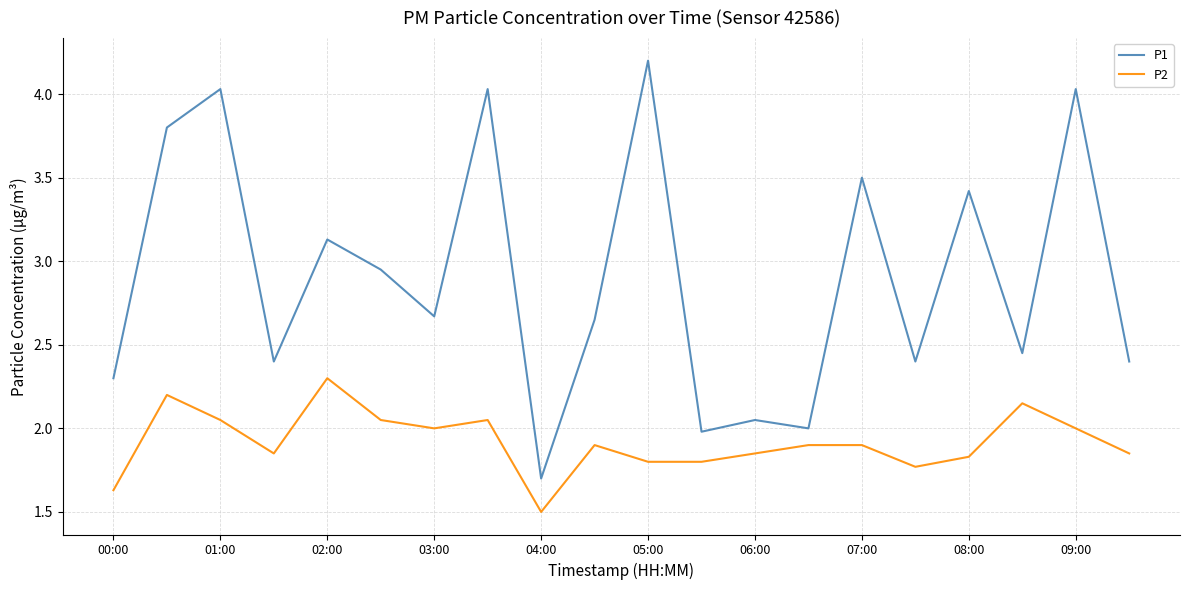

Which series has the widest spread of values?

P1